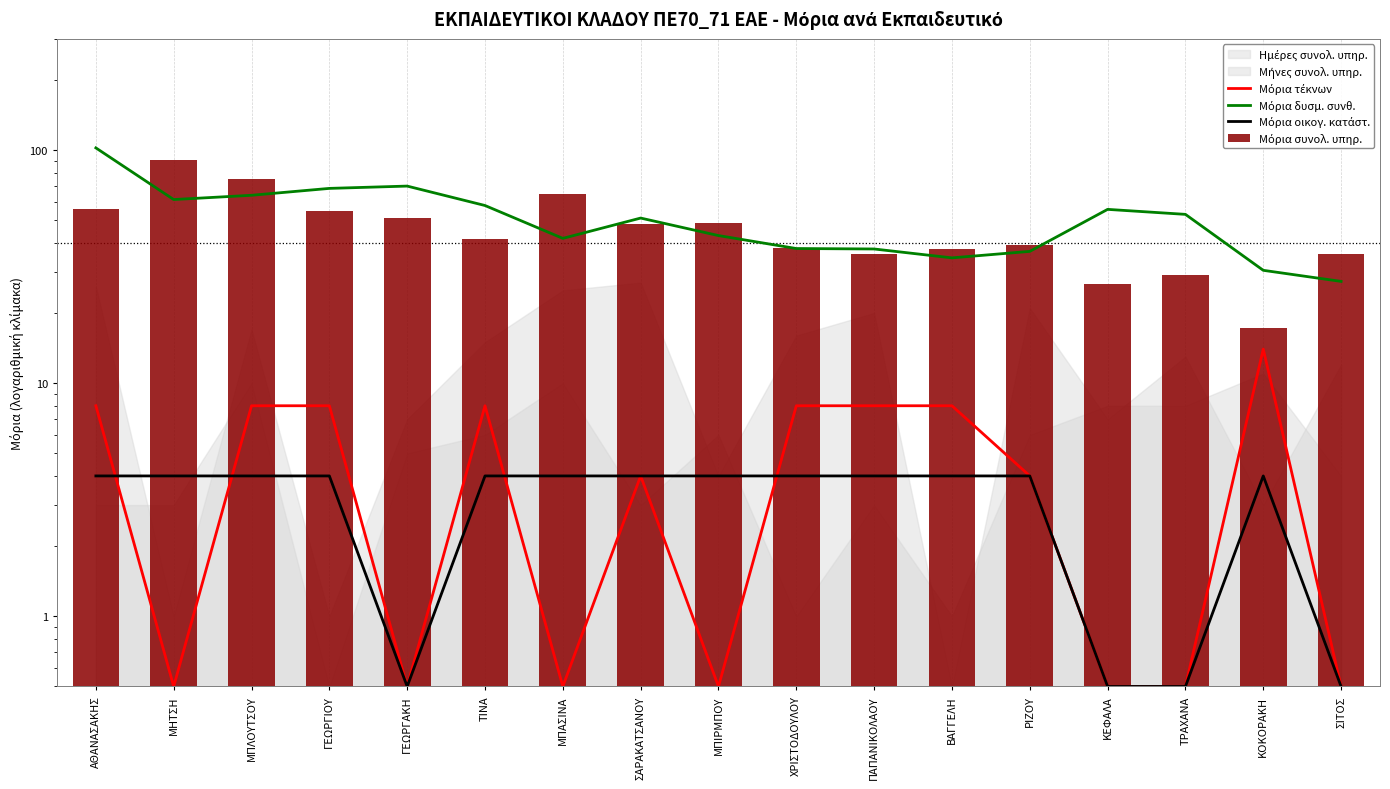

At which category is the sum across all series the highest?

ΑΘΑΝΑΣΑΚΗΣ